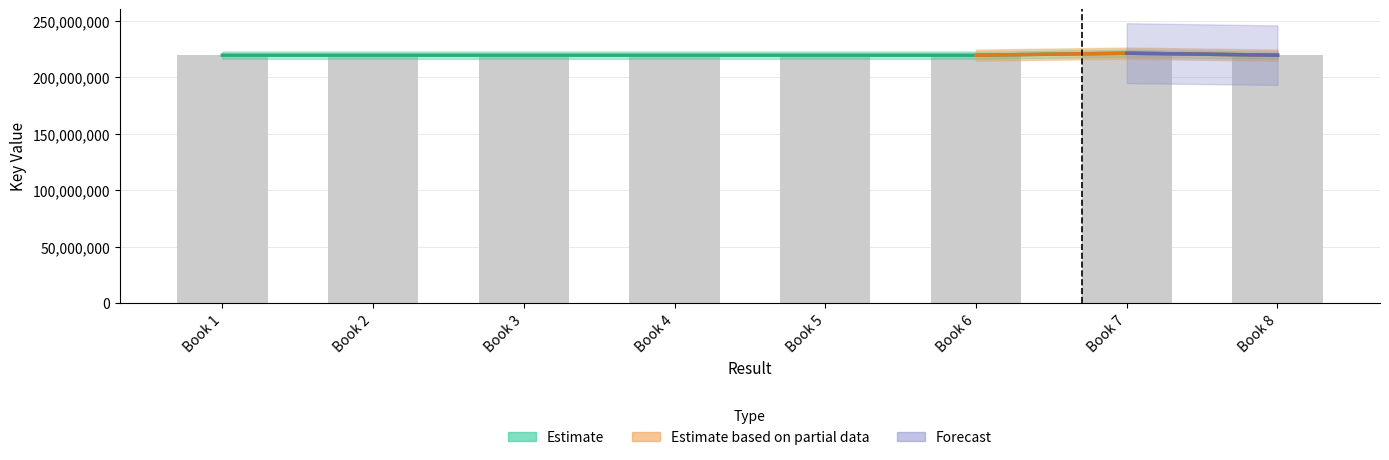

What is the difference between the maximum and minimum values?

1806029